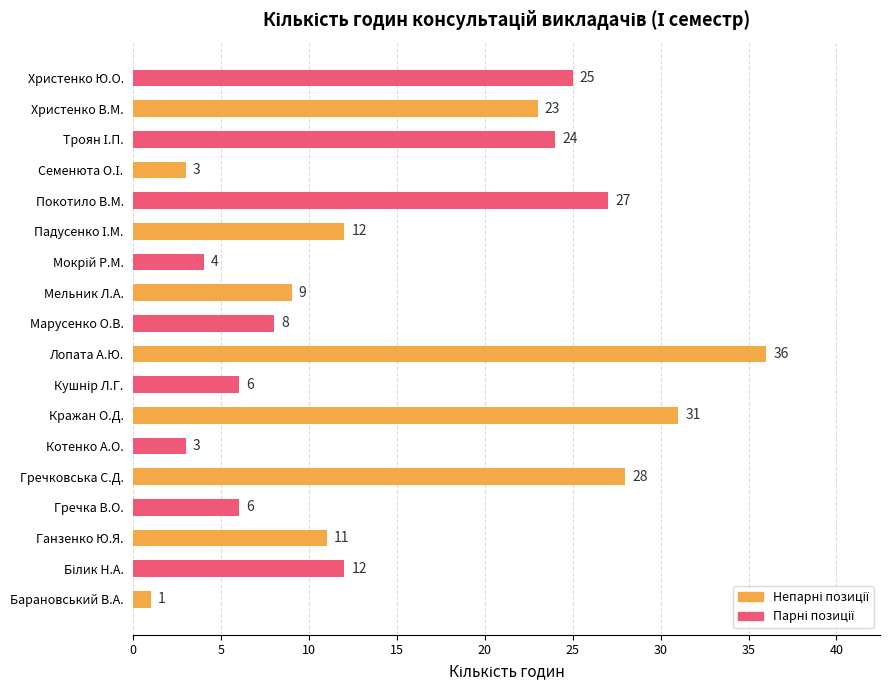

What value does the data have at Лопата А.Ю., to the nearest 5?

35